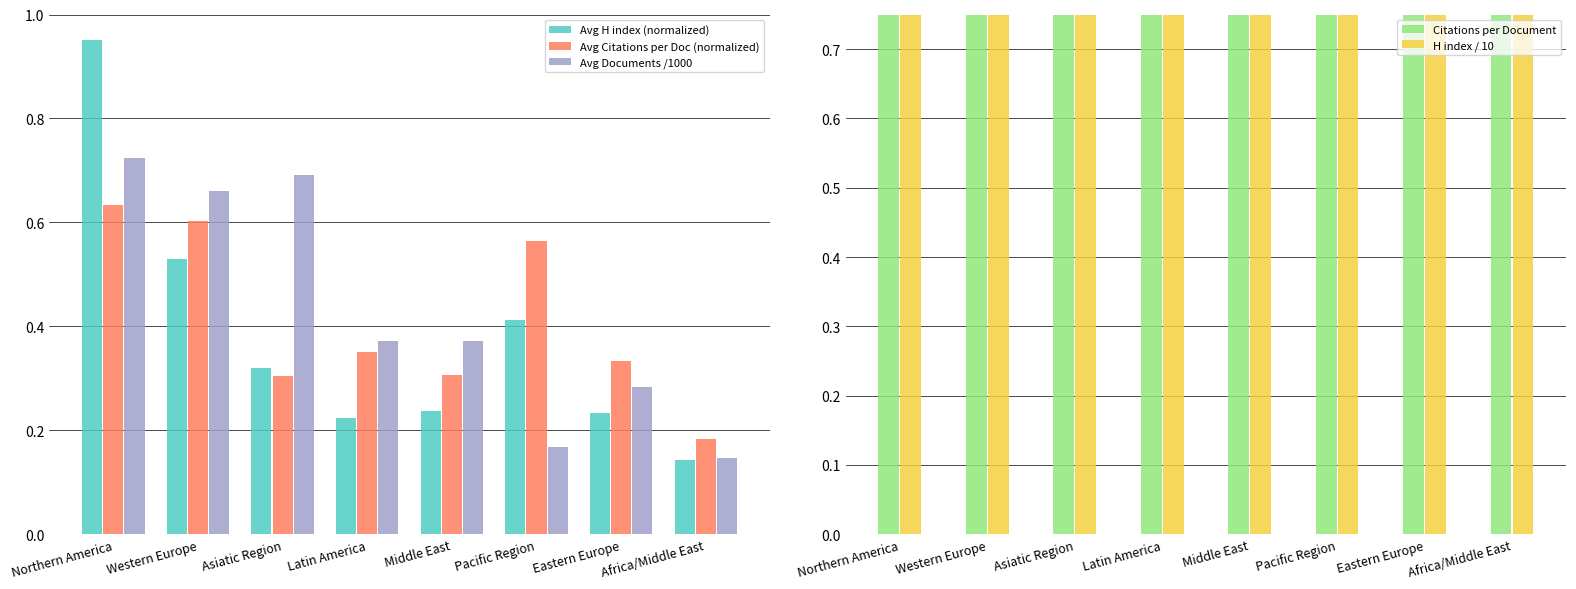

What is the difference between the maximum and minimum values in the Avg H index (normalized) series?

0.8